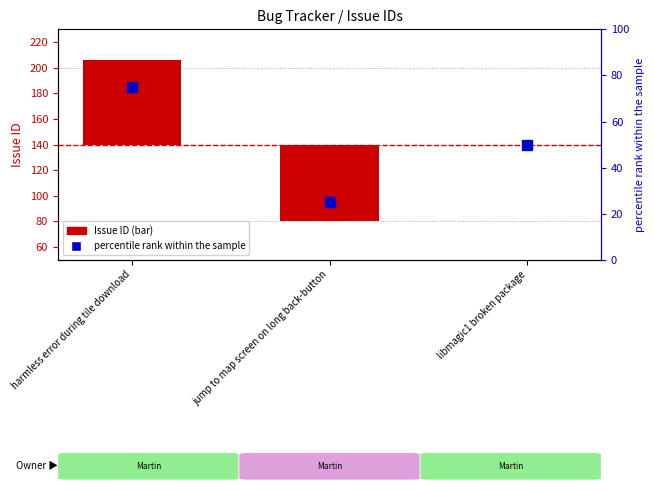

What is the difference between the maximum and second lowest values in the Issue ID series?

66